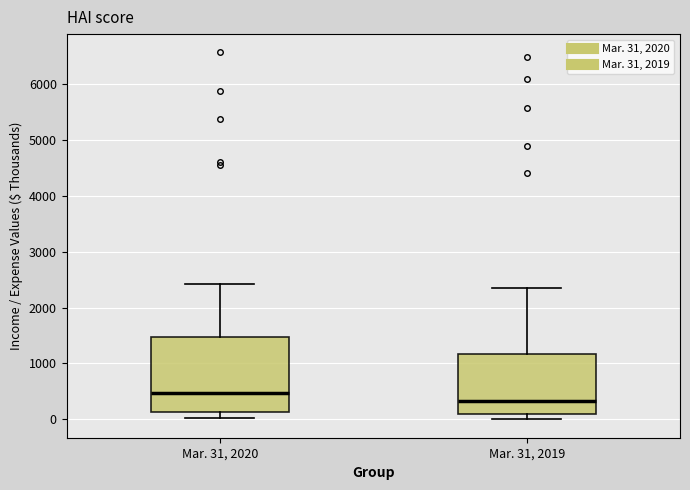

Where does the upper whisker of the box for Mar. 31, 2019 end on the y-axis? The values are not printed on the chart, so give them approximately, as read against the axis.

2300